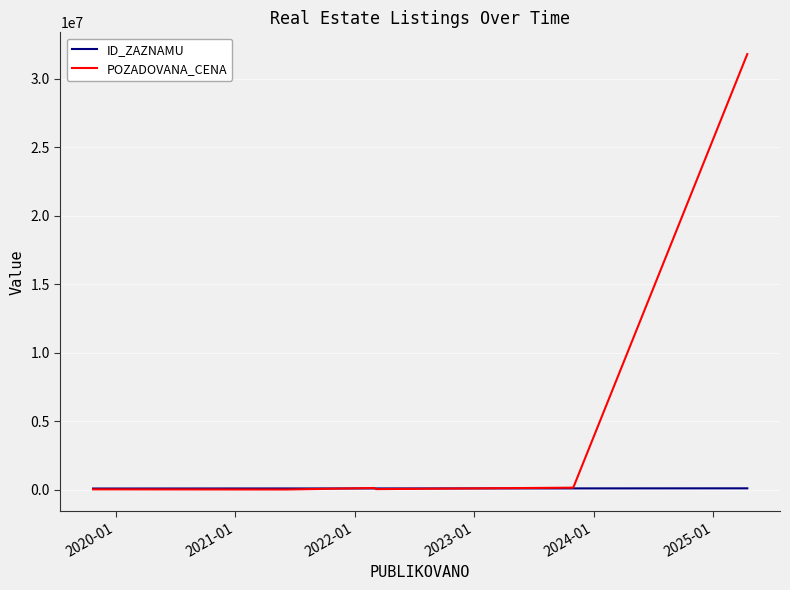

What is the minimum value shown in the chart?

18200